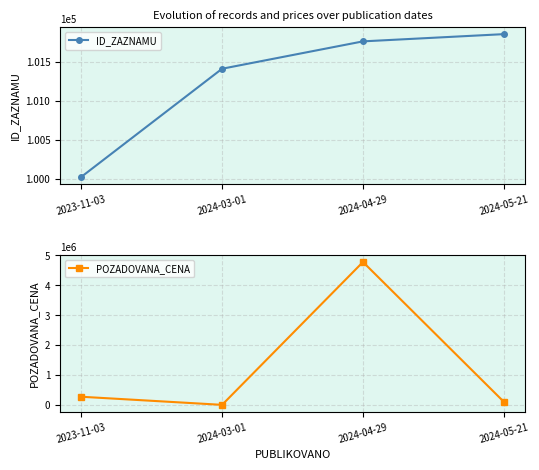

Is it true that ID_ZAZNAMU equals 135356.1 at 2024-05-21?

False